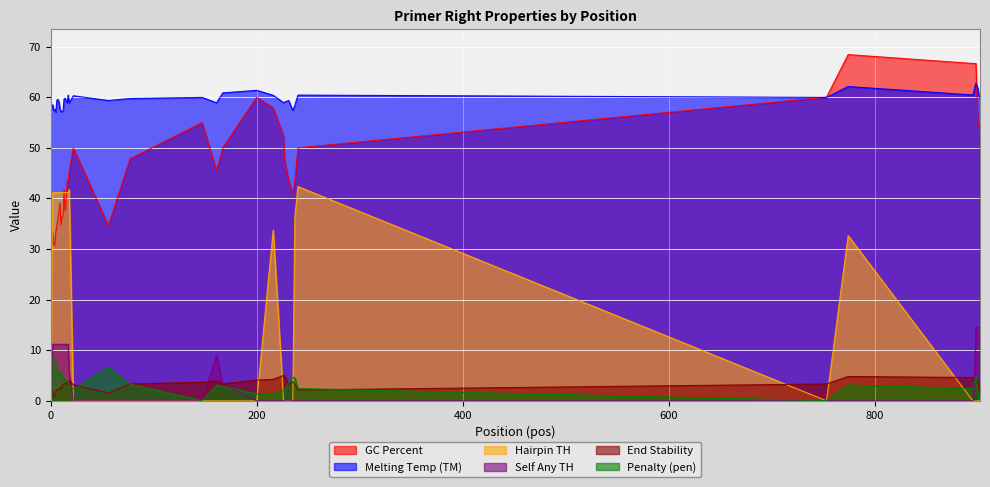

What is the maximum value shown in the chart?

68.4